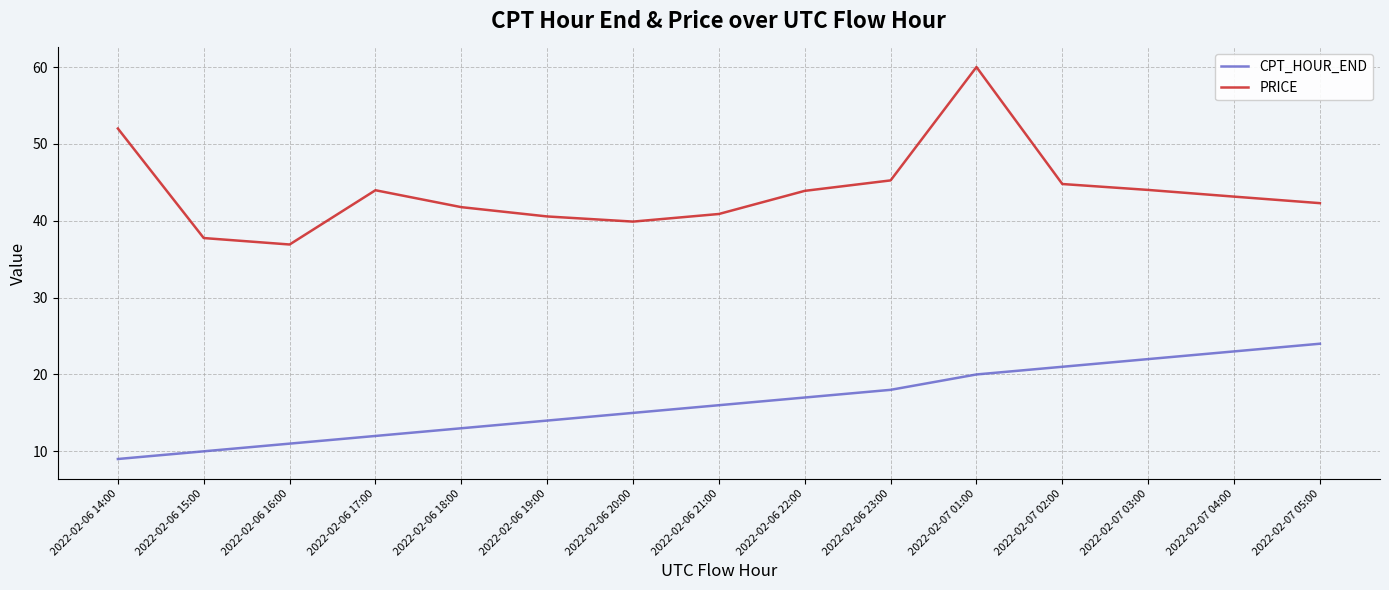

True or false: PRICE and CPT_HOUR_END cross at least once.

False